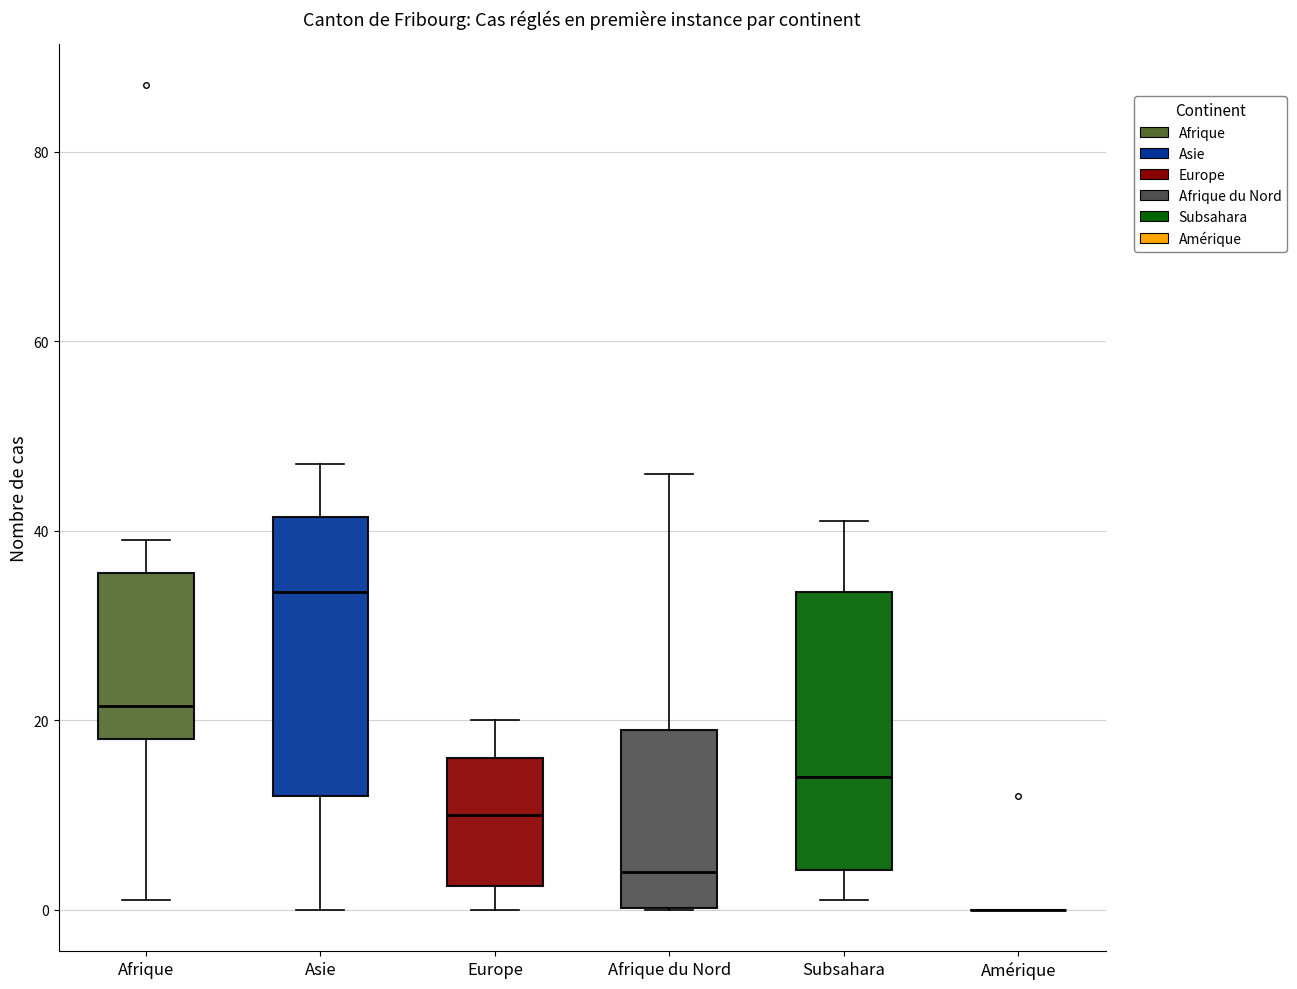

Reading left to right, transcribe this box plot: for each box, give where its median line is, the range the box spans, and where its two whiskers end, as read against the y-axis. The values are not printed on the chart, so give them approximately, as read against the axis.

Afrique: median 22, box 18 to 36, whiskers 2 to 40
Asie: median 34, box 12 to 42, whiskers 0 to 48
Europe: median 10, box 2 to 16, whiskers 0 to 20
Afrique du Nord: median 4, box 0 to 20, whiskers 0 to 46
Subsahara: median 14, box 4 to 34, whiskers 2 to 42
Amérique: box collapsed to a line at 0, whiskers 0 to 0